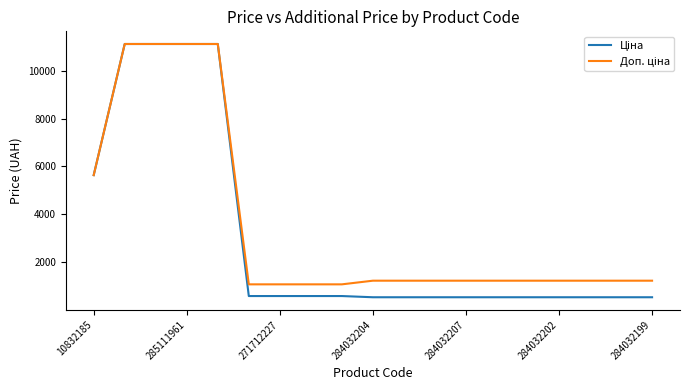

What is the smallest value displayed?

535.4